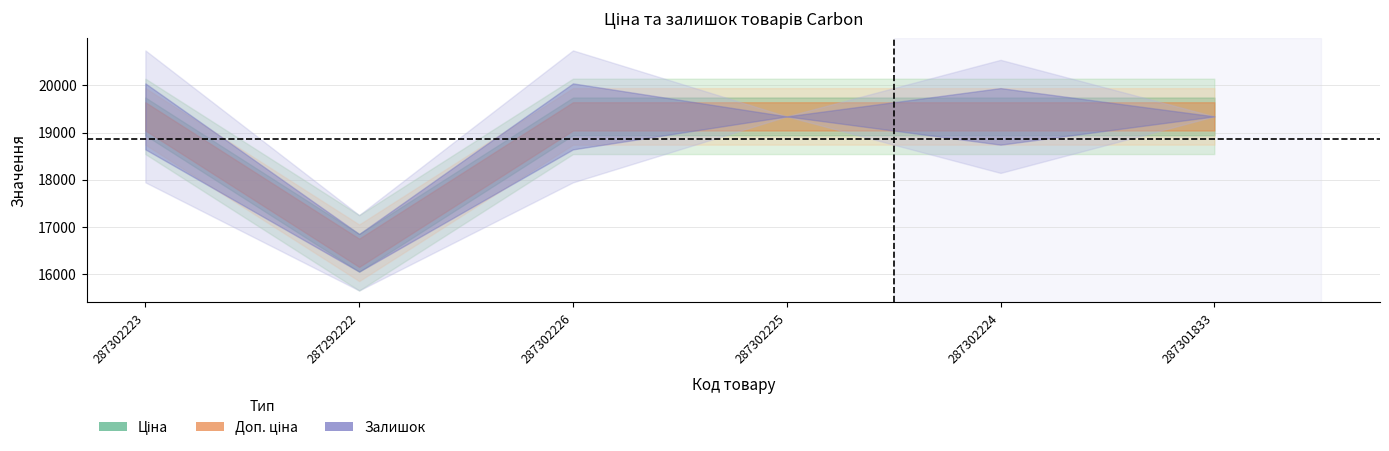

True or false: Доп. ціна has a value of 19343.1 at 287302224.

True